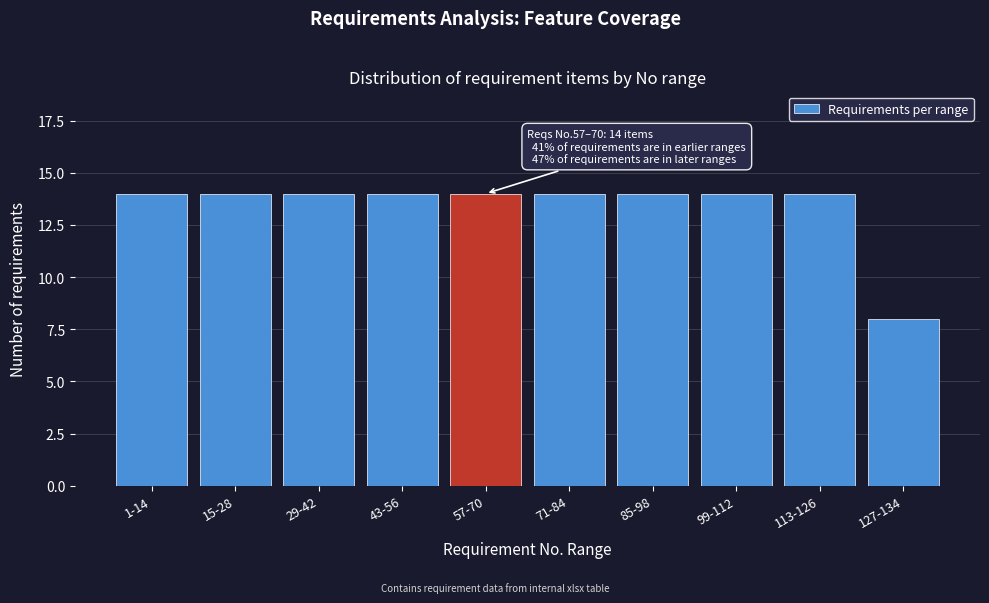

Reading left to right, transcribe all the data shown in this chart.

1-14=14	15-28=14	29-42=14	43-56=14	57-70=14	71-84=14	85-98=14	99-112=14	113-126=14	127-134=8